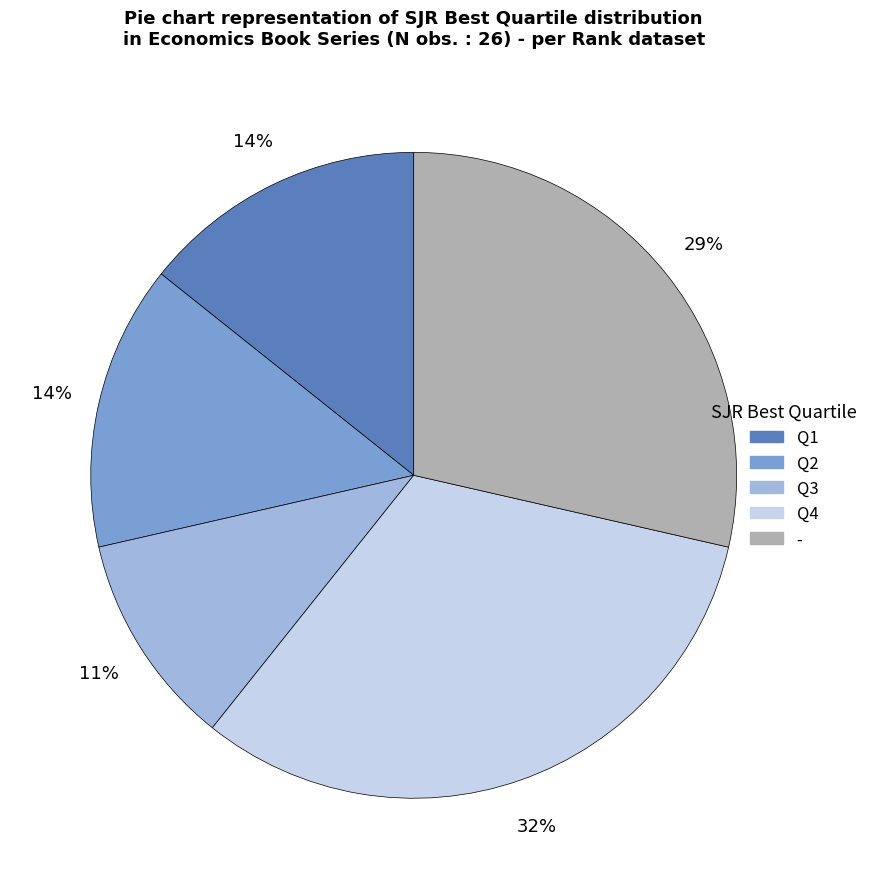

What percentage is the Q1 slice, to the nearest percent?

14%